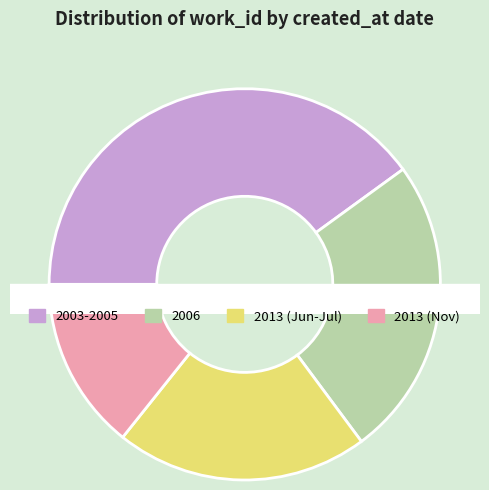

Combined, do 2006-11-28 and 2013-07-02 account for over 50%?

No